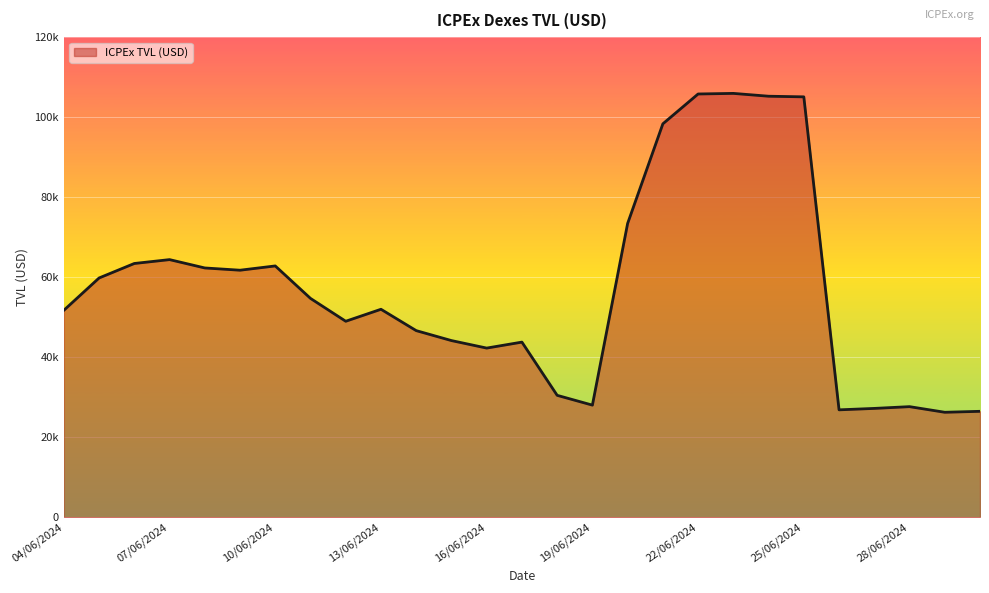

What is the difference between the maximum and minimum values?

79678.3